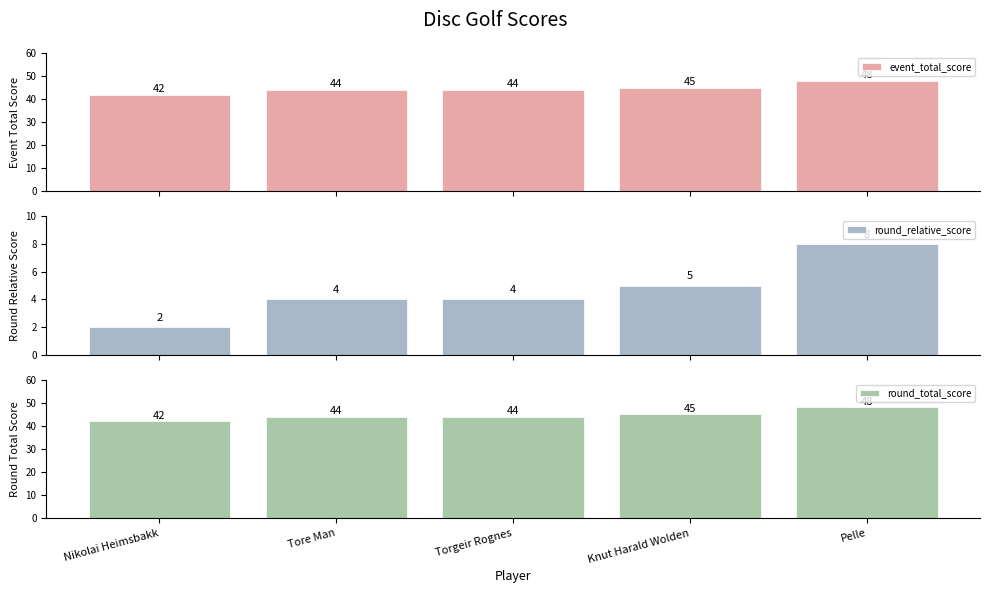

What is the maximum value for round_total_score?

48